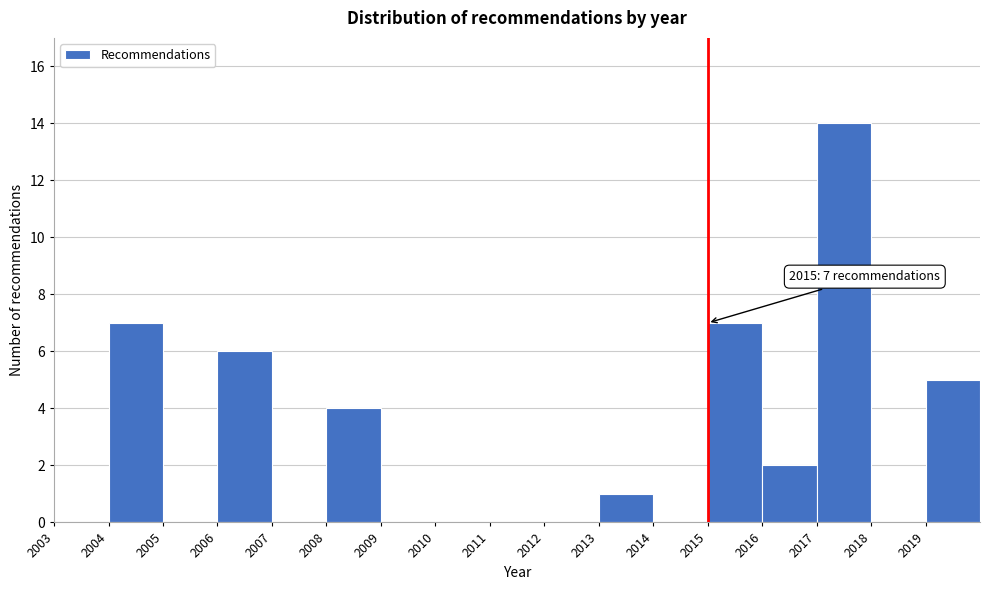

Over which range of the x-axis is the bar tallest?

2017 to 2018